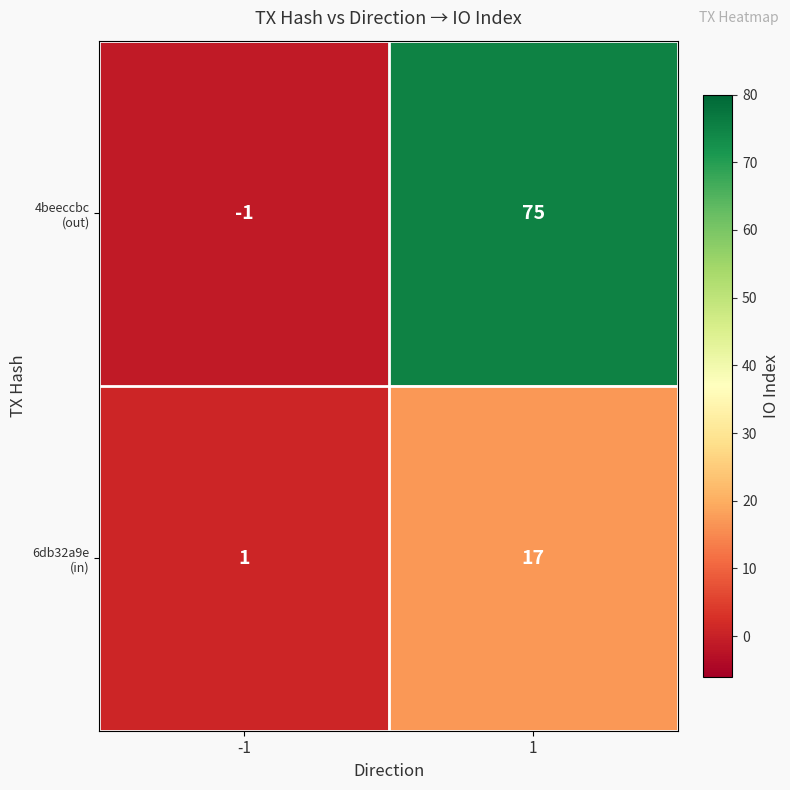

What is the total value across all series at 1?

92